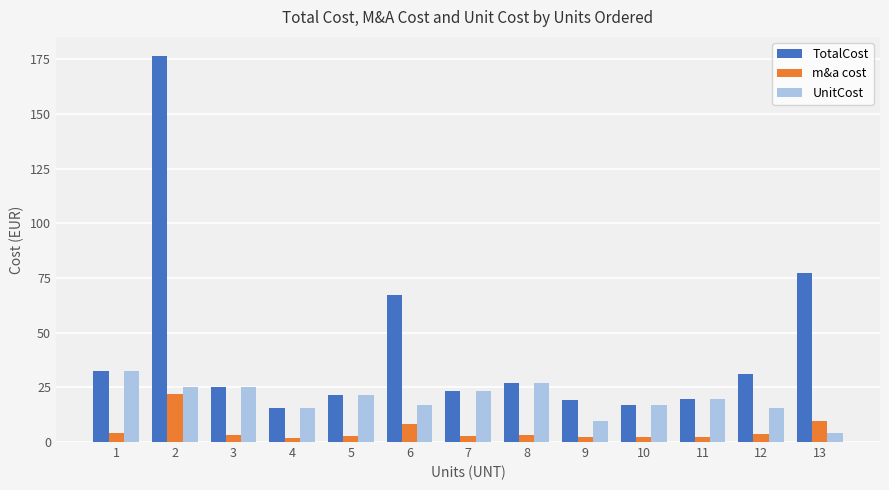

What is the value of the m&a cost bar at the 9th from the left?

2.4